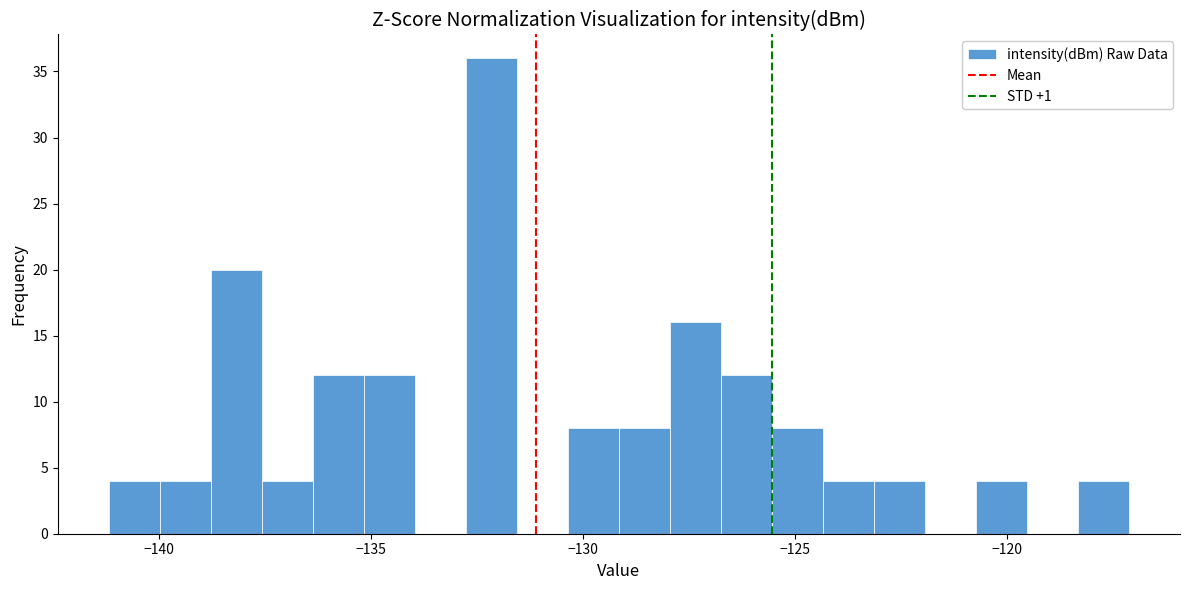

Around what value on the x-axis is the tallest bar? Give the approximate position of its centre, as read against the axis.

-132.0